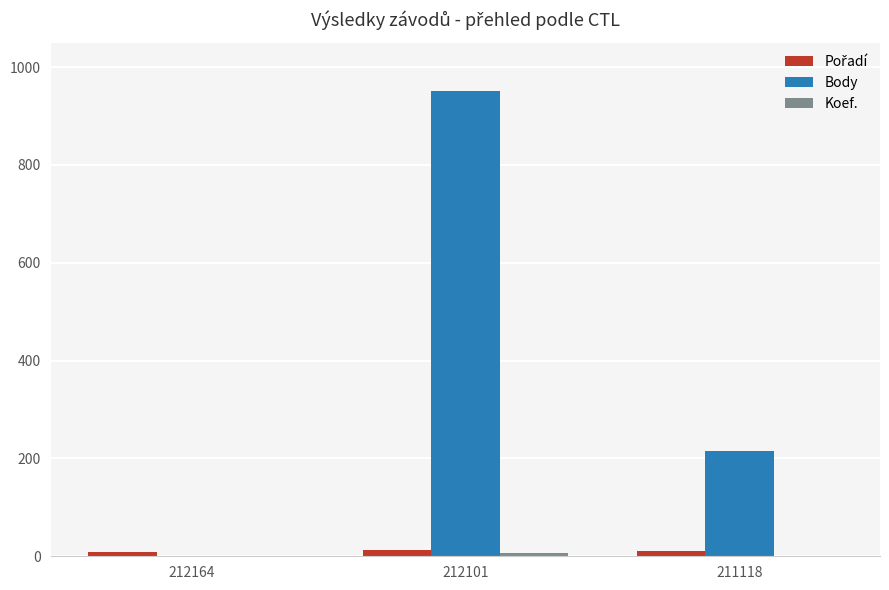

At which category does the chart reach its peak across all series?

212101